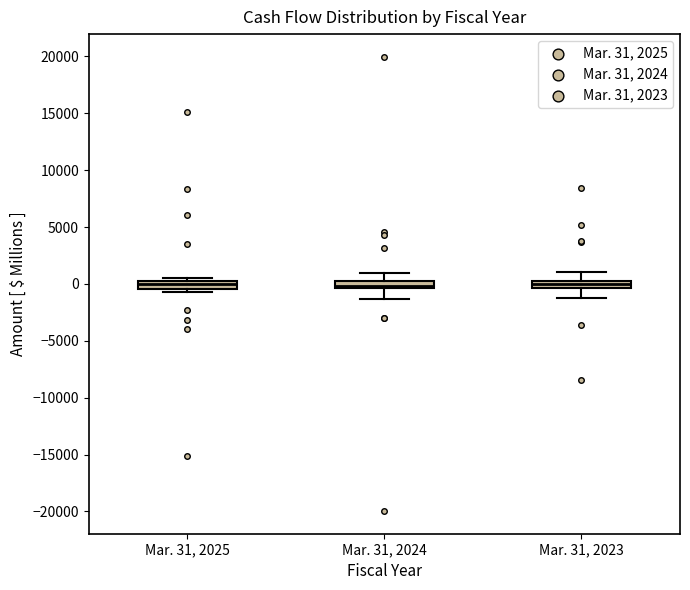

Where does the median line of the box for Mar. 31, 2023 sit on the y-axis? The values are not printed on the chart, so give them approximately, as read against the axis.

0